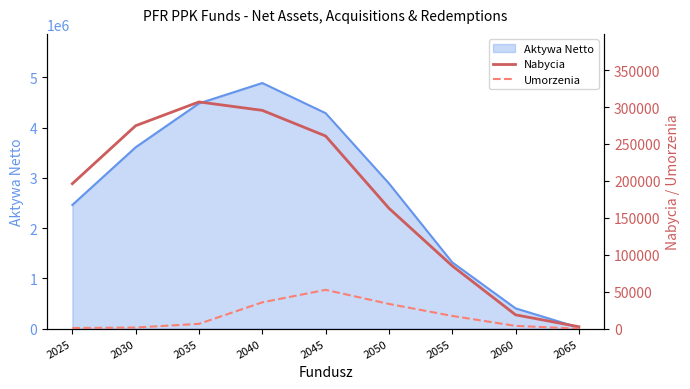

List the labels in order of Aktywa Netto value, smallest first.

2065, 2060, 2055, 2025, 2050, 2030, 2045, 2035, 2040